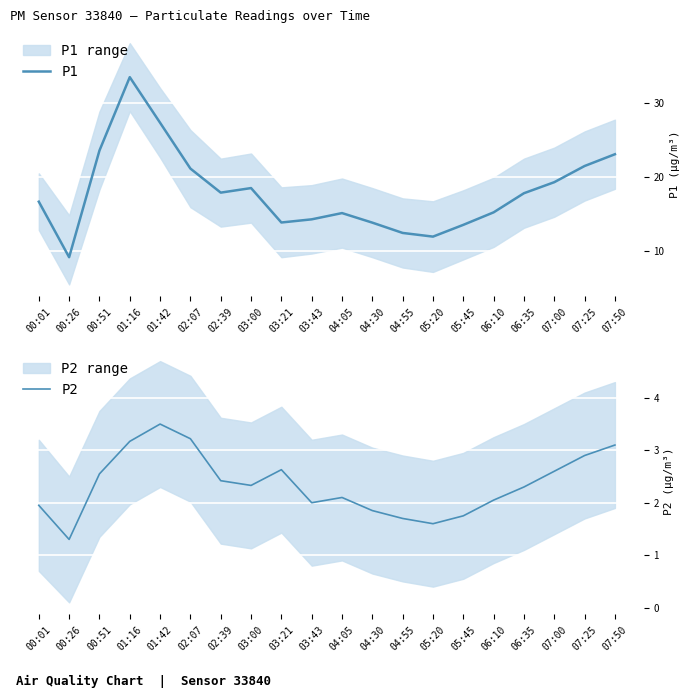

Is it true that P1 equals 9.0 at 06:10?

False